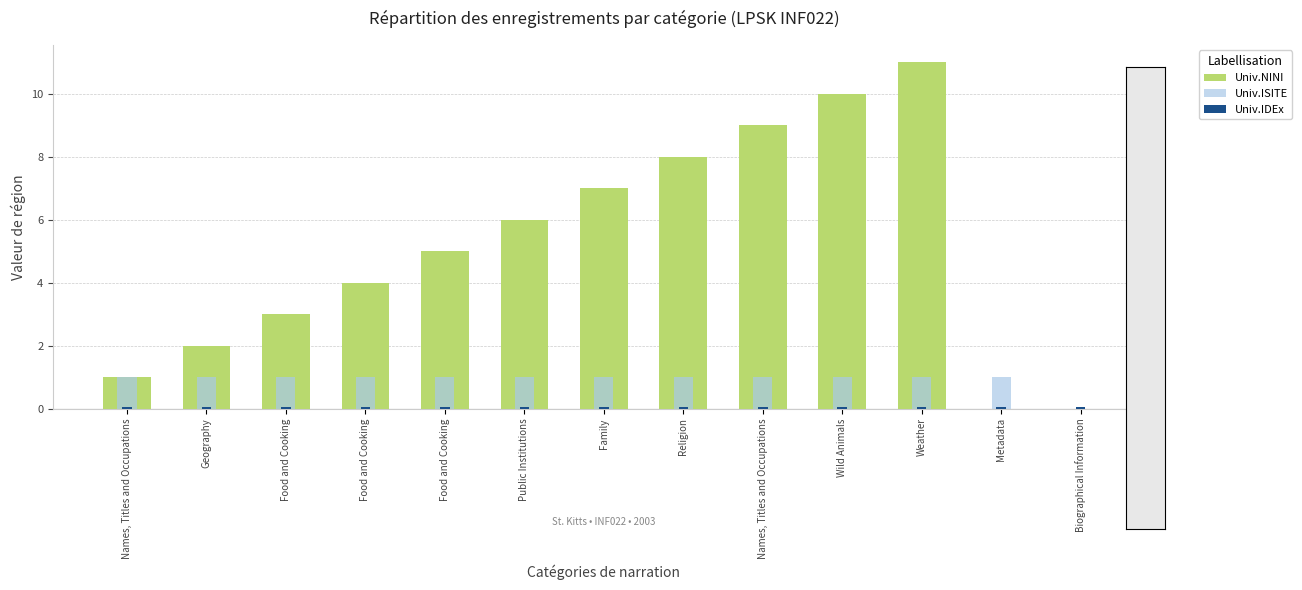

Reading left to right, transcribe all the data shown in this chart.

Univ.NINI: Names, Titles and Occupations=1.0	Geography=2.0	Food and Cooking=3.0	Food and Cooking=4.0	Food and Cooking=5.0	Public Institutions=6.0	Family=7.0	Religion=8.0	Names, Titles and Occupations=9.0	Wild Animals=10.0	Weather=11.0	Metadata=0.0	Biographical Information=0.0
Univ.ISITE: Names, Titles and Occupations=1.0	Geography=1.0	Food and Cooking=1.0	Food and Cooking=1.0	Food and Cooking=1.0	Public Institutions=1.0	Family=1.0	Religion=1.0	Names, Titles and Occupations=1.0	Wild Animals=1.0	Weather=1.0	Metadata=1.0	Biographical Information=0.0
Univ.IDEx: Names, Titles and Occupations=0.1	Geography=0.1	Food and Cooking=0.1	Food and Cooking=0.1	Food and Cooking=0.1	Public Institutions=0.1	Family=0.1	Religion=0.1	Names, Titles and Occupations=0.1	Wild Animals=0.1	Weather=0.1	Metadata=0.1	Biographical Information=0.1